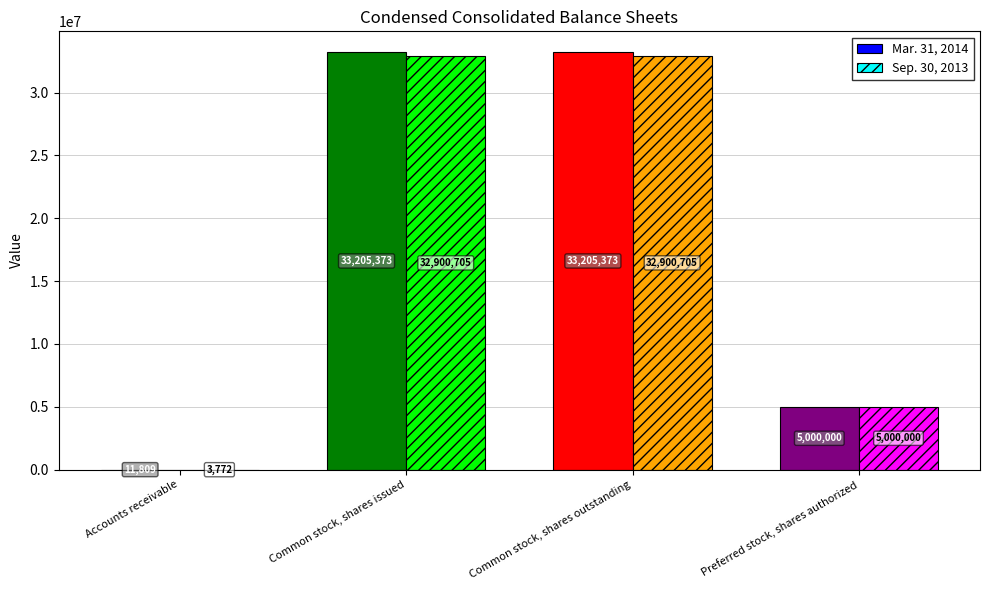

What is the sum of the Mar. 31, 2014 values at Common stock, shares outstanding and Preferred stock, shares authorized?

38205373